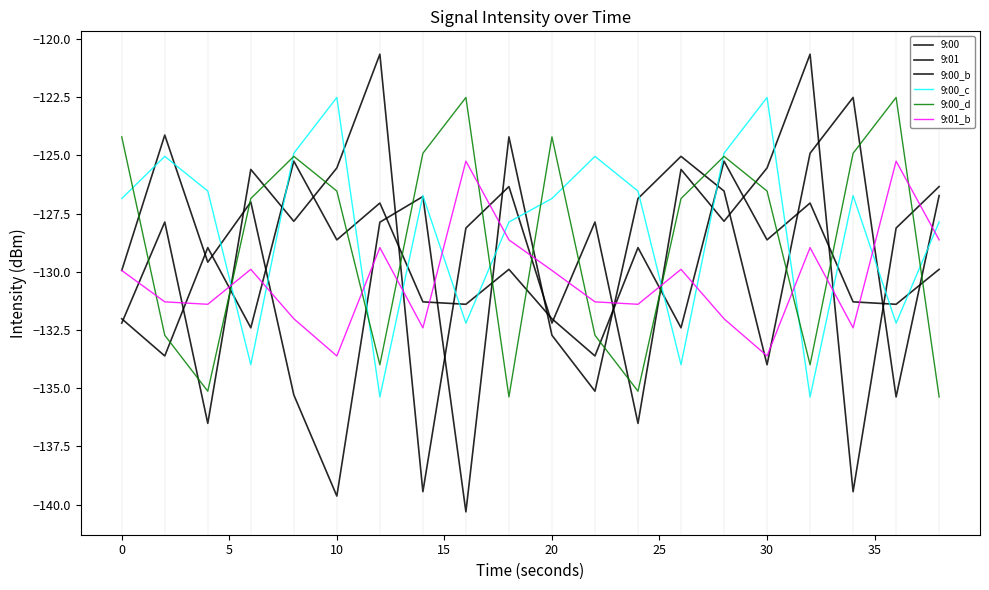

Reading left to right, transcribe all the data shown in this chart.

9:00: -129.9	-124.1	-129.6	-127.0	-135.3	-139.6	-127.9	-126.8	-140.3	-124.2	-132.7	-135.1	-126.8	-125.0	-126.5	-134.0	-124.9	-122.5	-135.4	-126.7
9:01: -132.0	-133.6	-129.0	-132.4	-125.2	-128.6	-127.0	-131.3	-131.4	-129.9	-132.0	-133.6	-129.0	-132.4	-125.2	-128.6	-127.0	-131.3	-131.4	-129.9
9:00_b: -132.2	-127.9	-136.5	-125.6	-127.8	-125.5	-120.6	-139.4	-128.1	-126.3	-132.2	-127.9	-136.5	-125.6	-127.8	-125.5	-120.6	-139.4	-128.1	-126.3
9:00_c: -126.8	-125.0	-126.5	-134.0	-124.9	-122.5	-135.4	-126.7	-132.2	-127.9	-126.8	-125.0	-126.5	-134.0	-124.9	-122.5	-135.4	-126.7	-132.2	-127.9
9:00_d: -124.2	-132.7	-135.1	-126.8	-125.0	-126.5	-134.0	-124.9	-122.5	-135.4	-124.2	-132.7	-135.1	-126.8	-125.0	-126.5	-134.0	-124.9	-122.5	-135.4
9:01_b: -129.9	-131.3	-131.4	-129.9	-132.0	-133.6	-129.0	-132.4	-125.2	-128.6	-129.9	-131.3	-131.4	-129.9	-132.0	-133.6	-129.0	-132.4	-125.2	-128.6